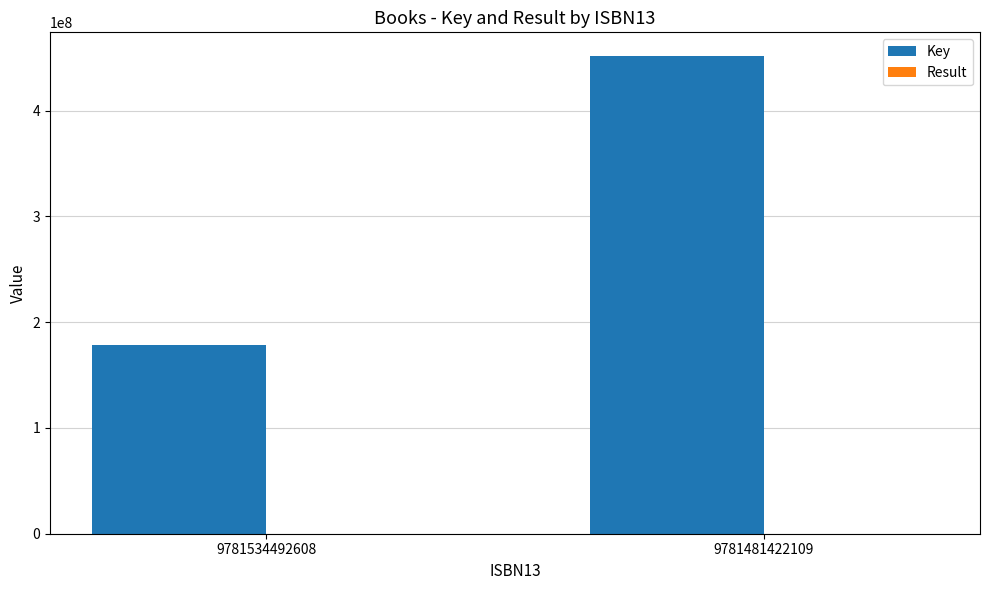

How many groups of bars are there?

2